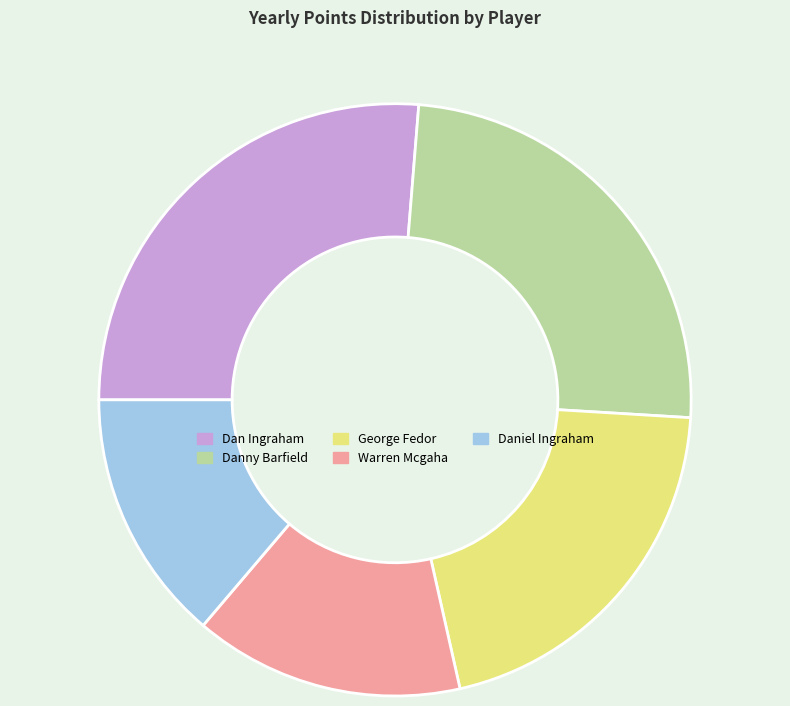

How many segments does this pie chart have?

5